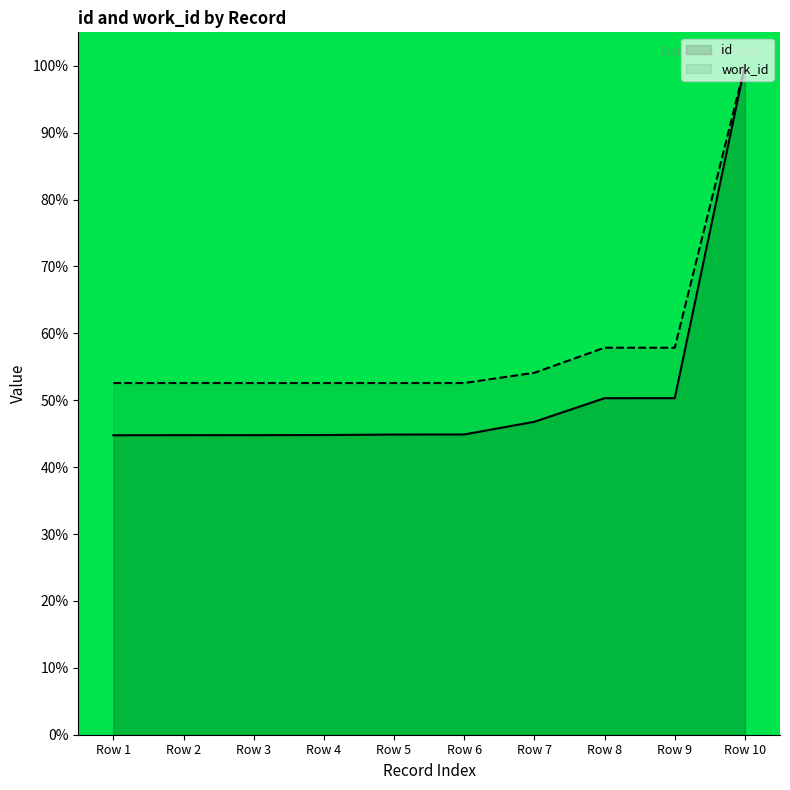

Between Row 8 and Row 9, which series saw the biggest shift?

id